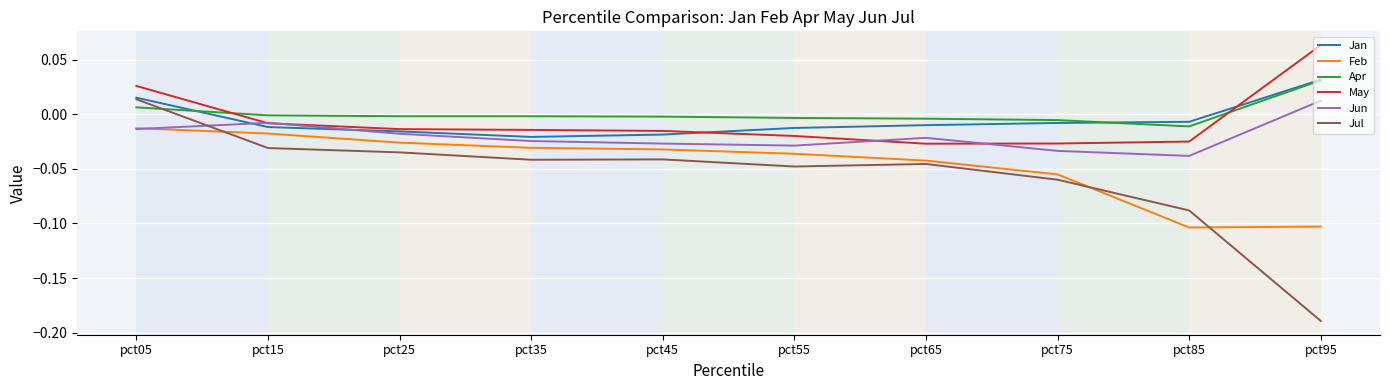

True or false: Feb has a value of -0.0 at pct05.

True